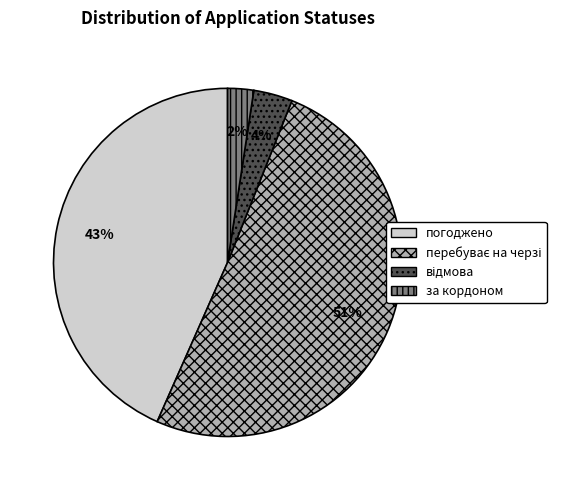

The погоджено slice represents 43% of the pie. True or false?

True